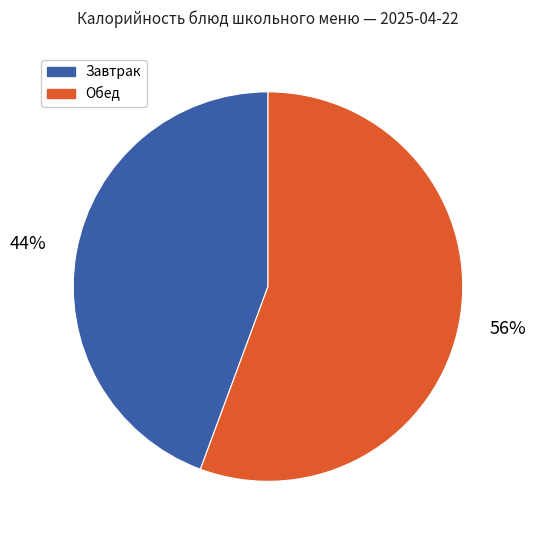

To the nearest percent, what is the average slice percentage?

50%